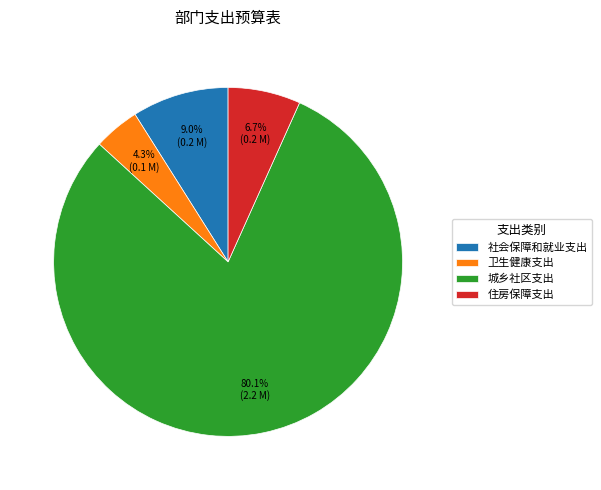

What is the majority slice?

城乡社区支出